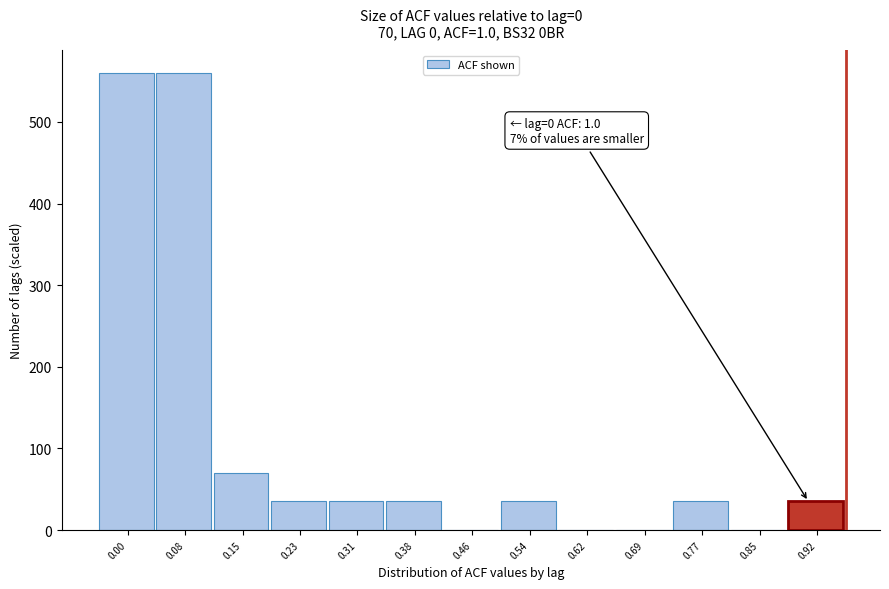

Reading left to right, list all the values displayed in this chart.

0.00=560	0.08=560	0.15=70	0.23=35	0.31=35	0.38=35	0.46=0	0.54=35	0.62=0	0.69=0	0.77=35	0.85=0	0.92=35